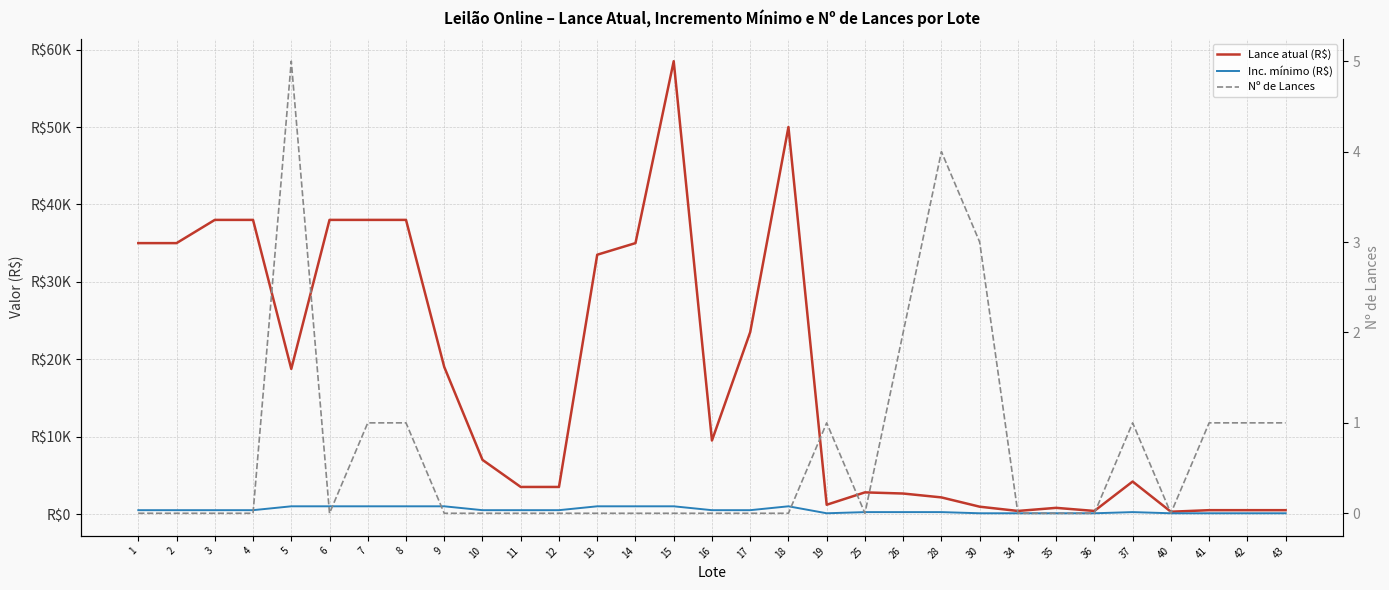

True or false: Inc. mínimo (R$) and Lance atual (R$) intersect in this chart.

False